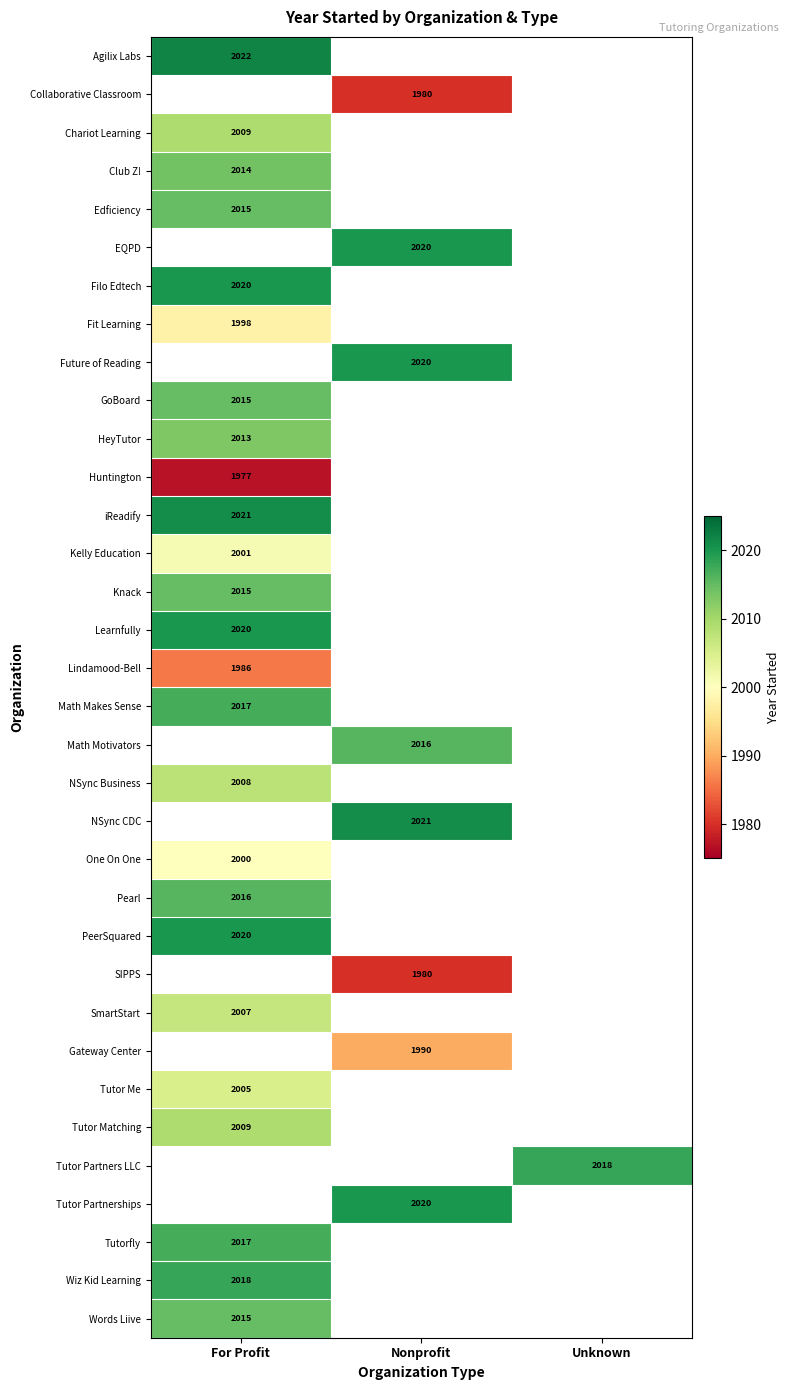

Is it true that SmartStart equals 1033 at For Profit?

False